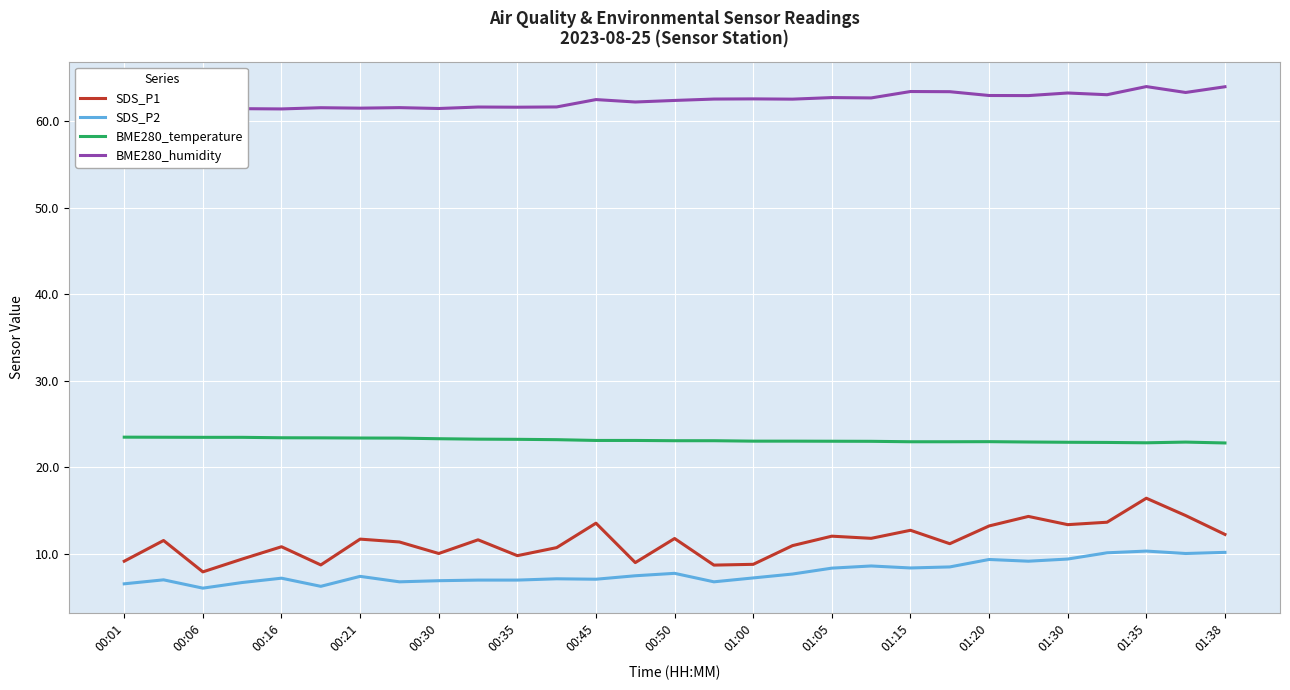

How many data points in SDS_P1 are less than 11?

12